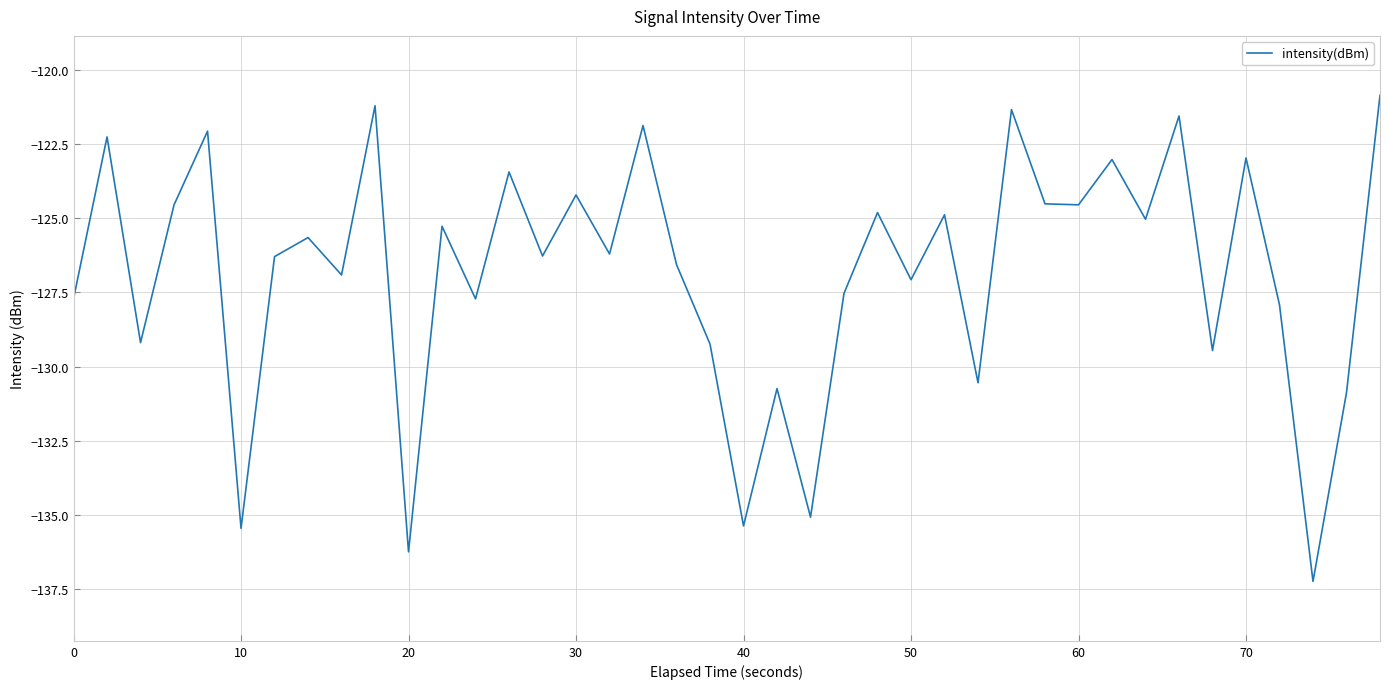

What is the greatest value displayed?

-120.9